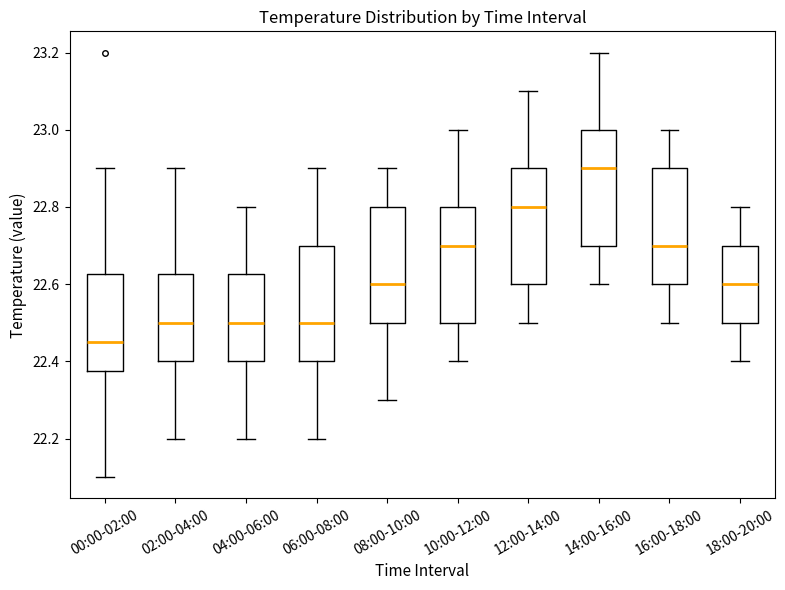

Where does the median line of the box for 06:00-08:00 sit on the y-axis? The values are not printed on the chart, so give them approximately, as read against the axis.

22.50